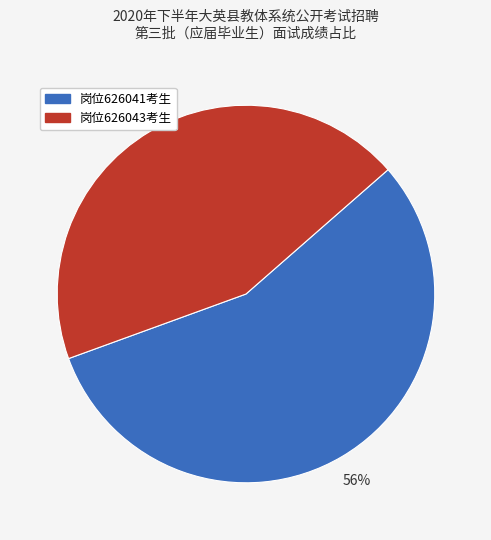

To the nearest percent, what is the difference between the largest and smallest slice percentages?

12%